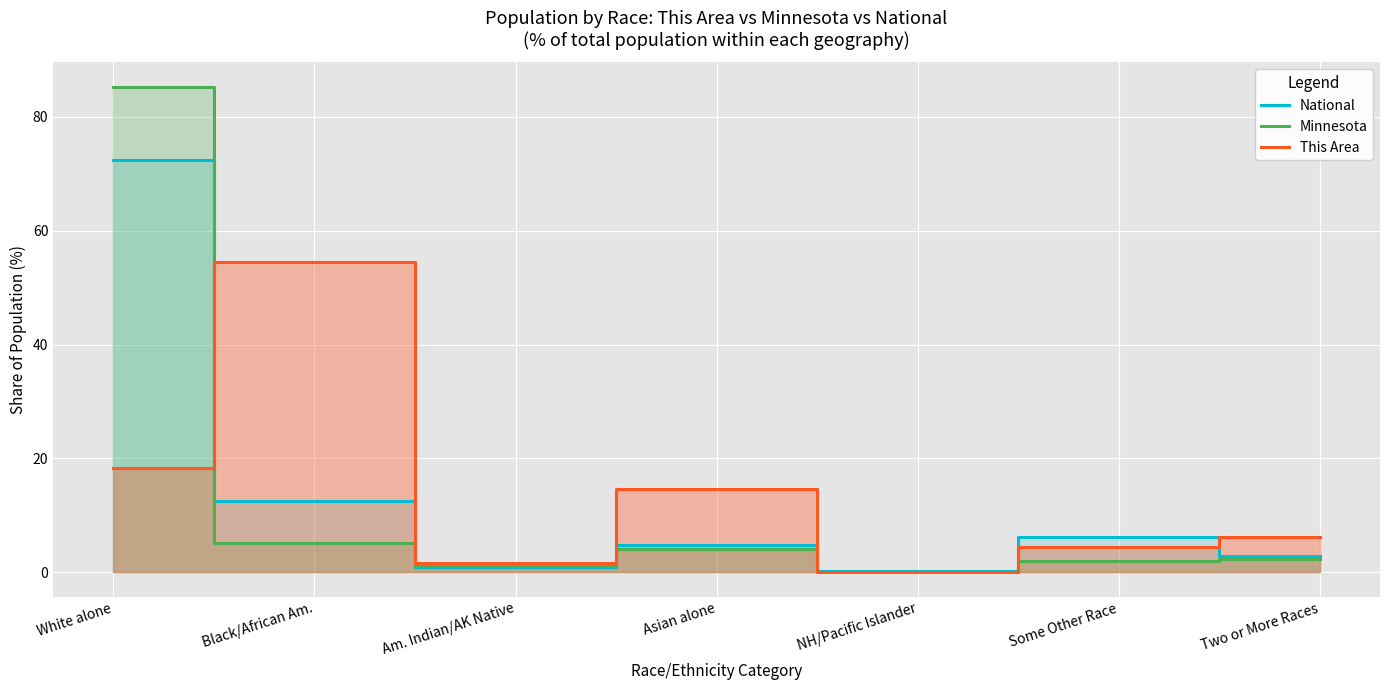

The National series shows 2.9 at Two or More Races. True or false?

True